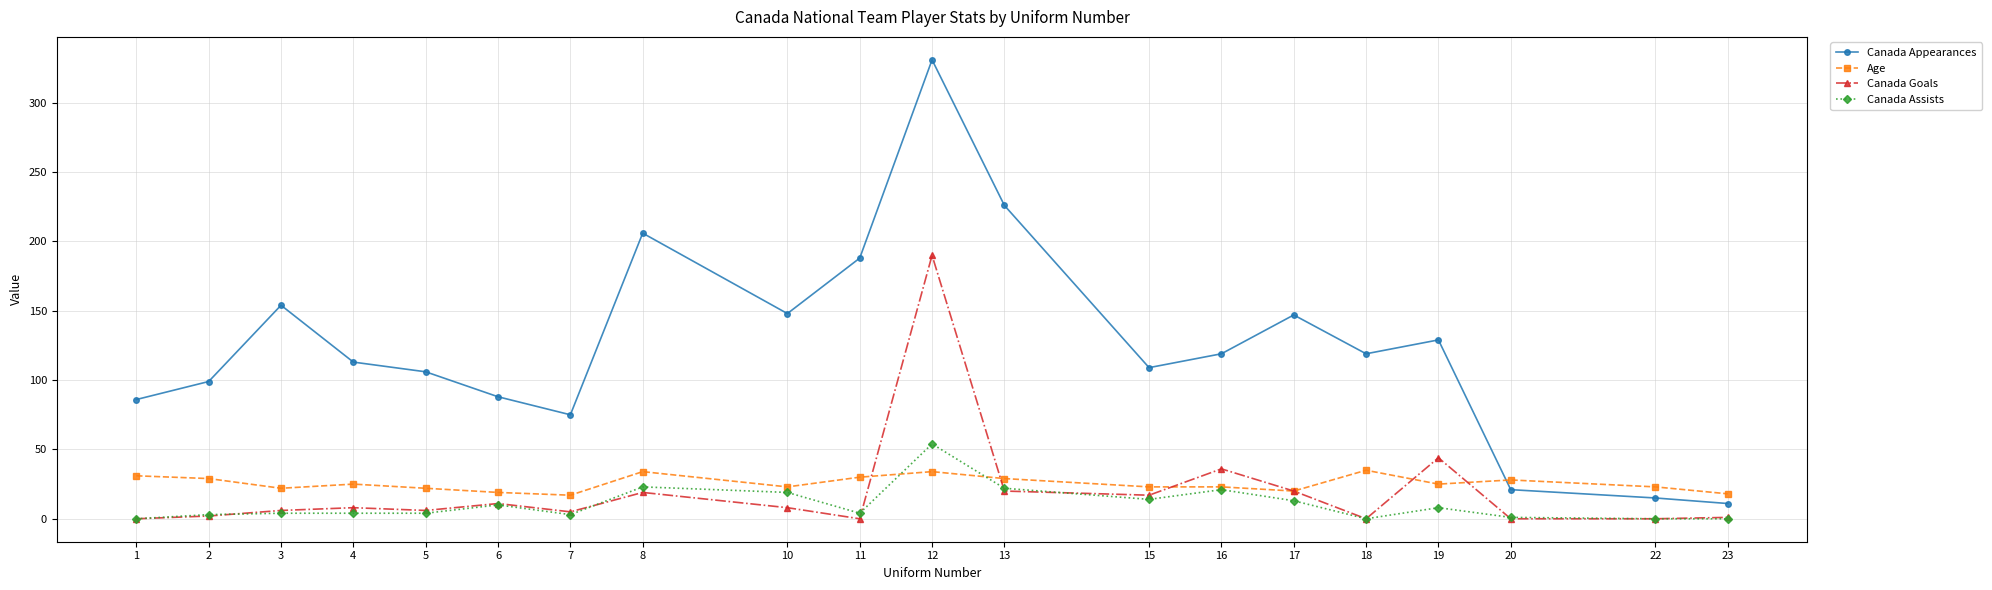

What are all the series names shown in the legend?

Canada Appearances, Age, Canada Goals, Canada Assists